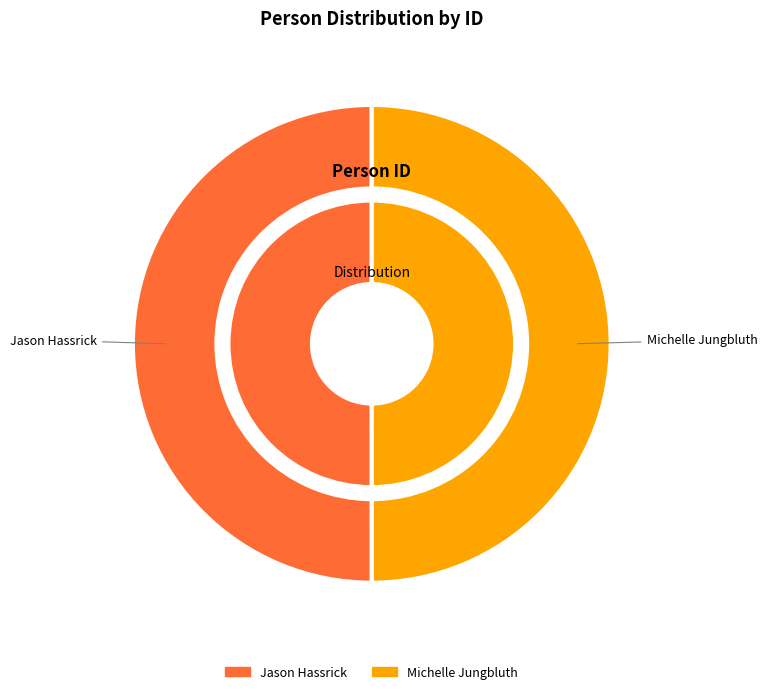

Does Michelle Jungbluth represent more than half of the total?

No